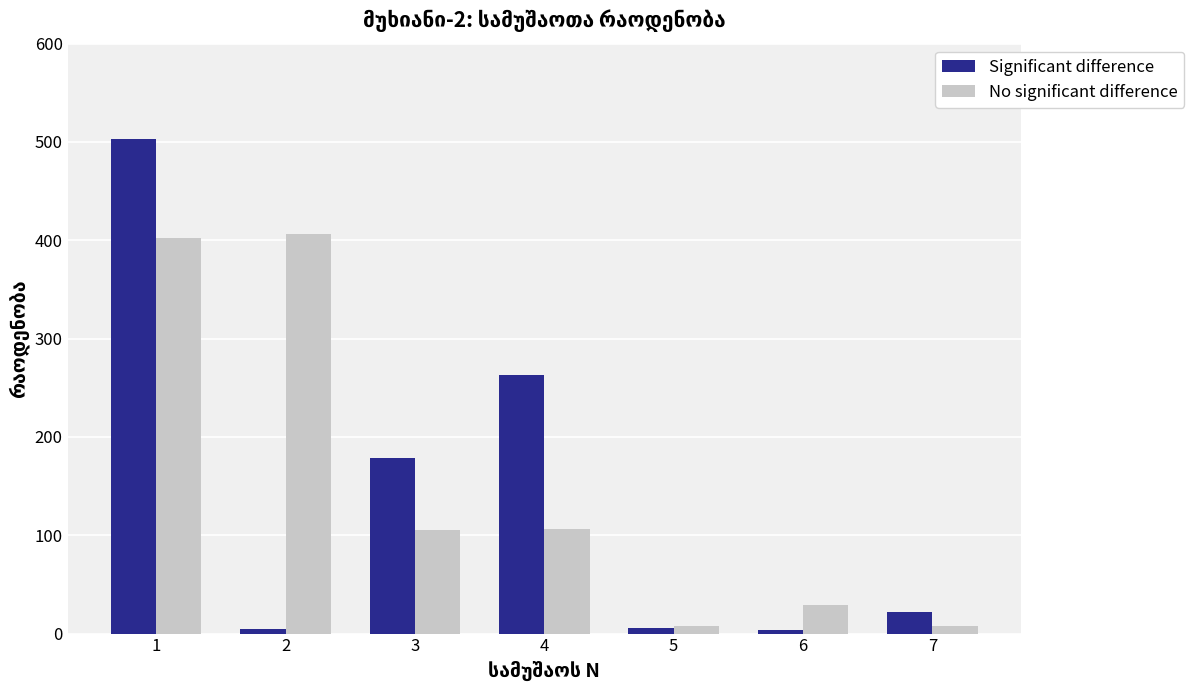

True or false: No significant difference has a value of 577.2 at 1.

False